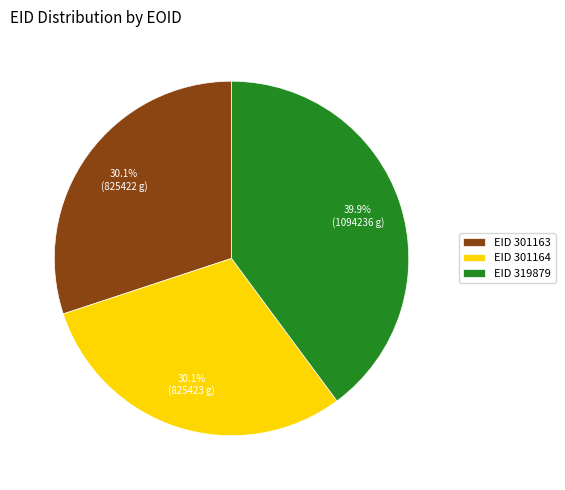

Combined, what portion of the pie is EID 301163 and EID 319879?

69.9%